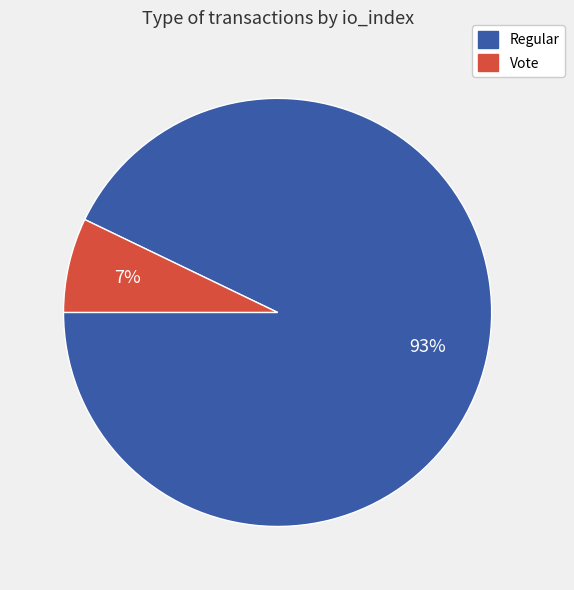

To the nearest percent, what is the average slice percentage?

50%